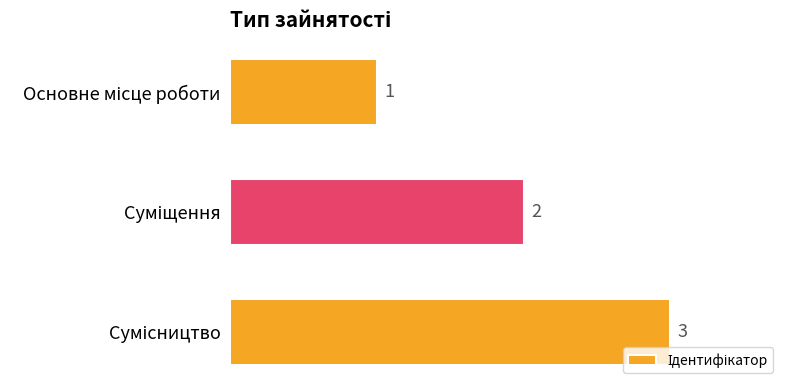

What is the greatest value displayed?

3